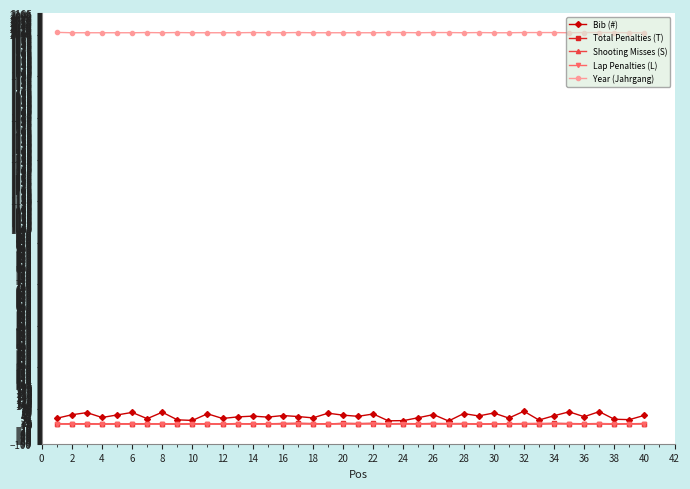

What is the greatest value displayed?

2006